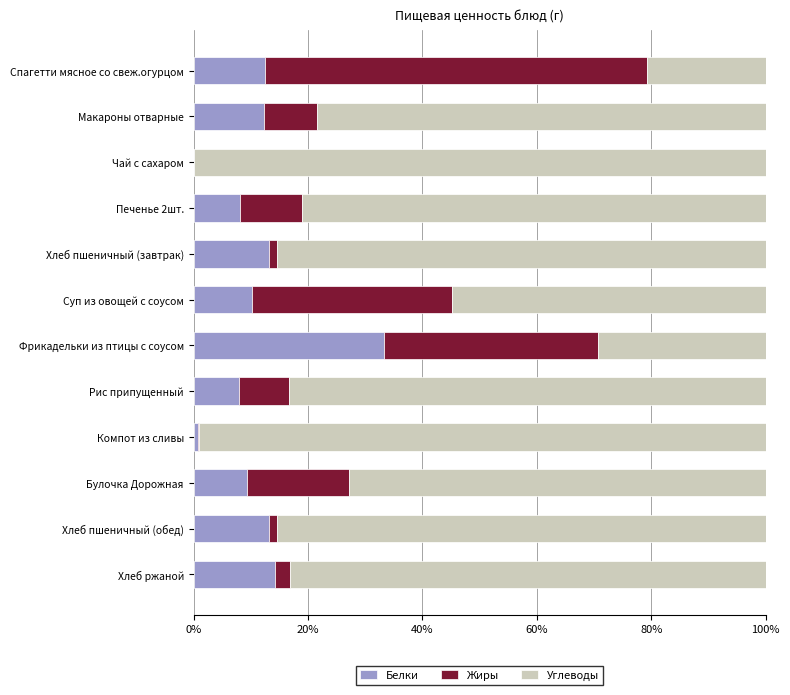

What is the total value across all series at Булочка Дорожная?

100.0